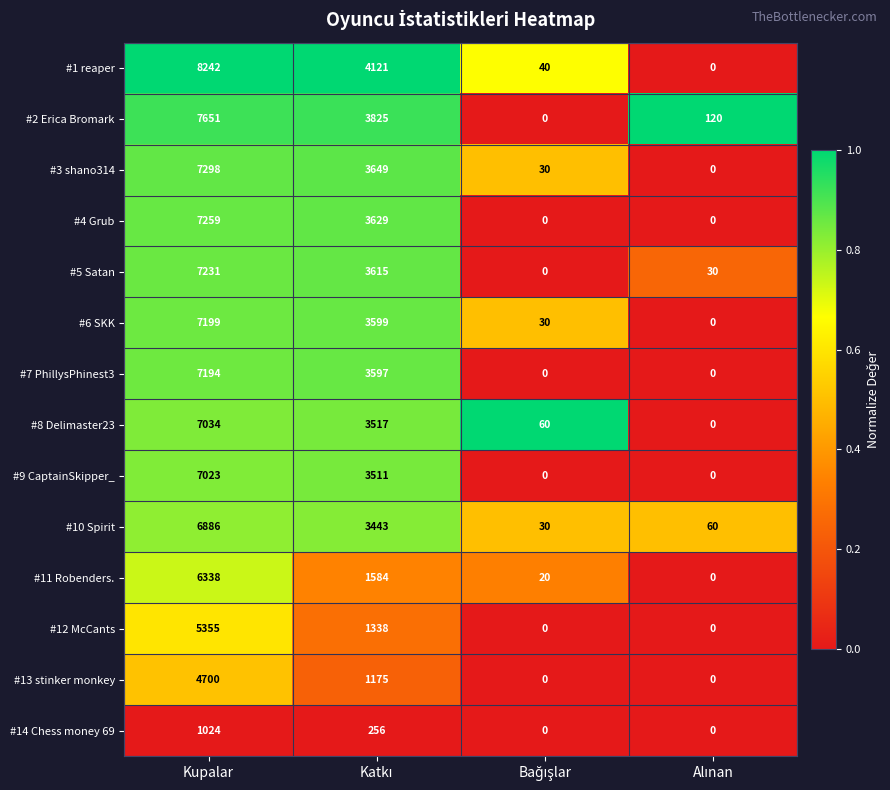

At which category does the chart reach its peak across all series?

Kupalar